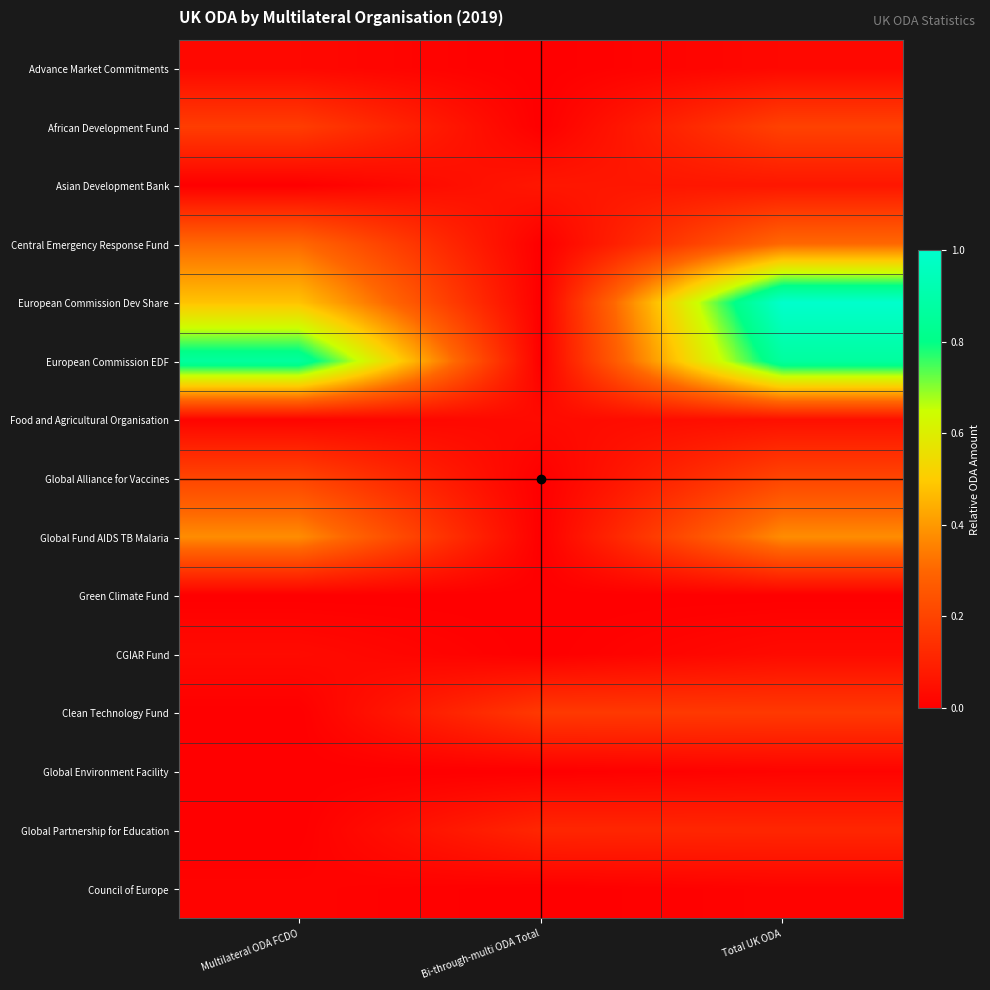

At Multilateral ODA FCDO, list the series in order from largest to smallest.

European Commission EDF, European Commission Dev Share, Global Fund AIDS TB Malaria, Central Emergency Response Fund, Global Alliance for Vaccines, African Development Fund, CGIAR Fund, Advance Market Commitments, Food and Agricultural Organisation, Council of Europe, Asian Development Bank, Green Climate Fund, Clean Technology Fund, Global Environment Facility, Global Partnership for Education